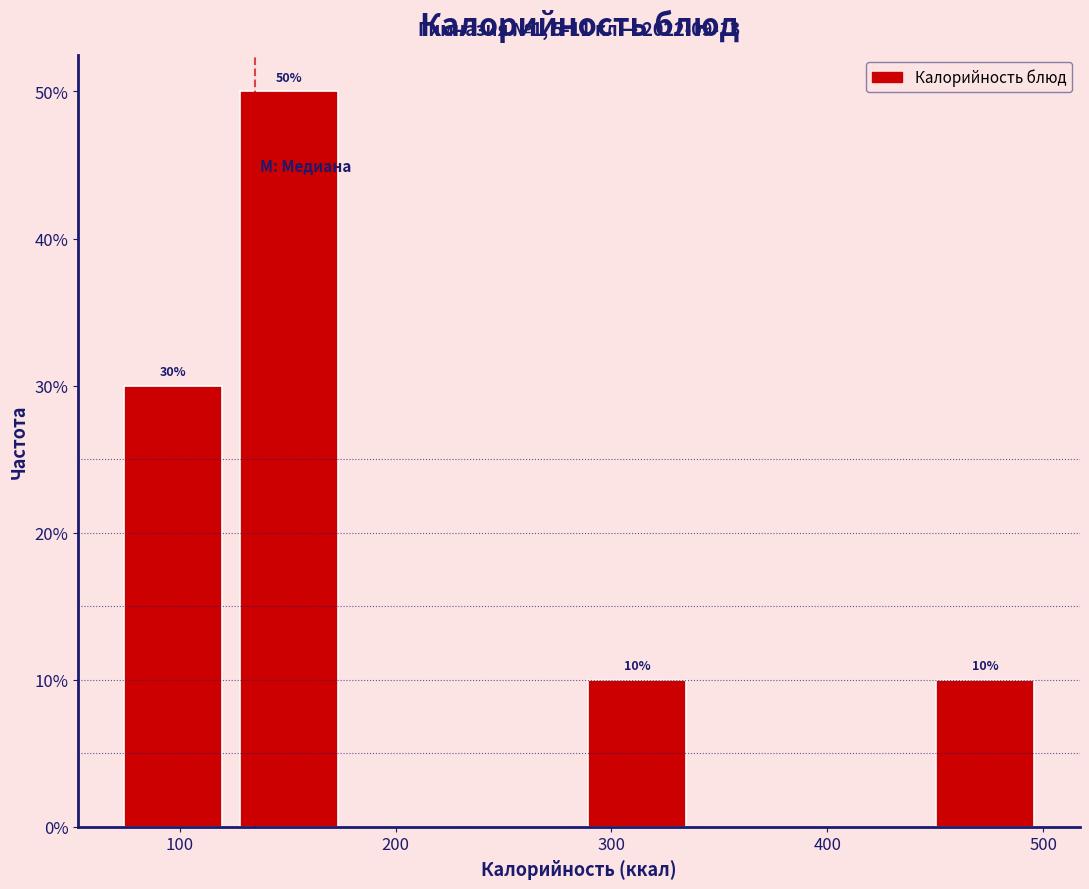

Which range on the x-axis has the tallest bar?

120 to 180